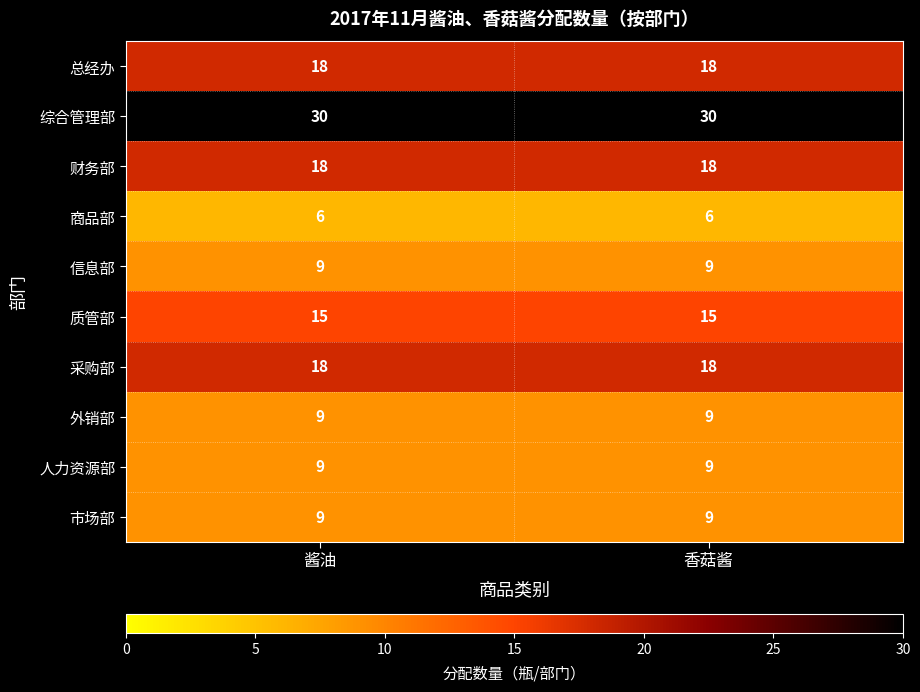

Is it true that 采购部 equals 18 at 酱油?

True